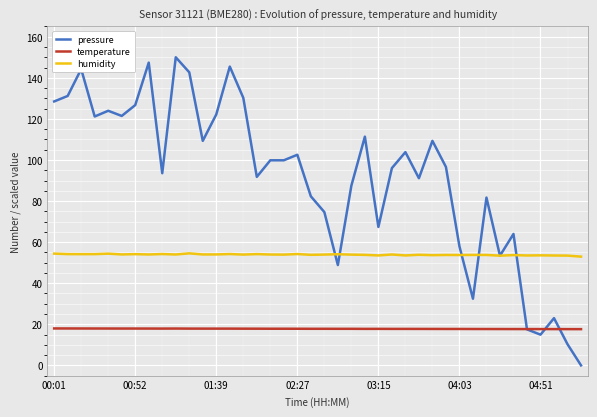

Which series has the widest spread of values?

pressure